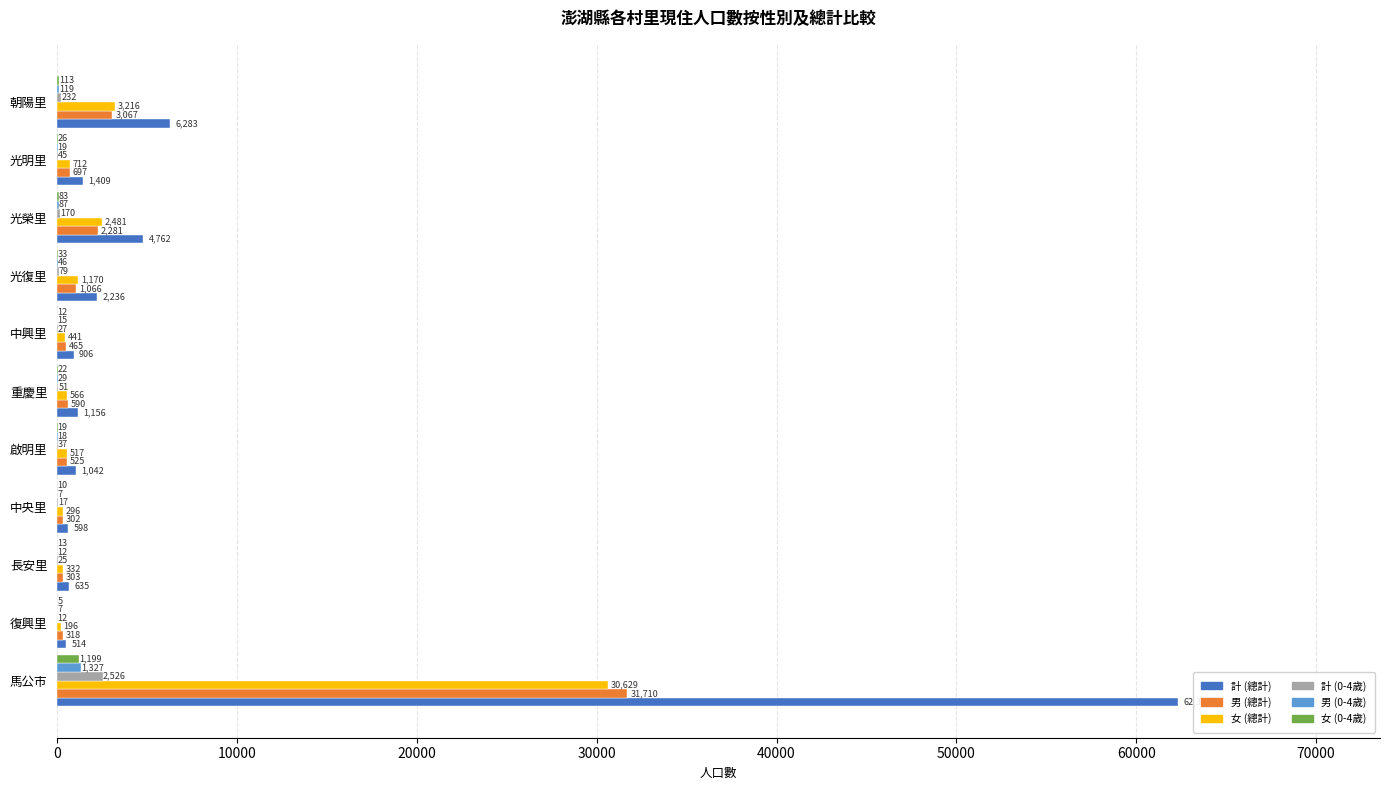

Which category has the highest value across all series?

馬公市